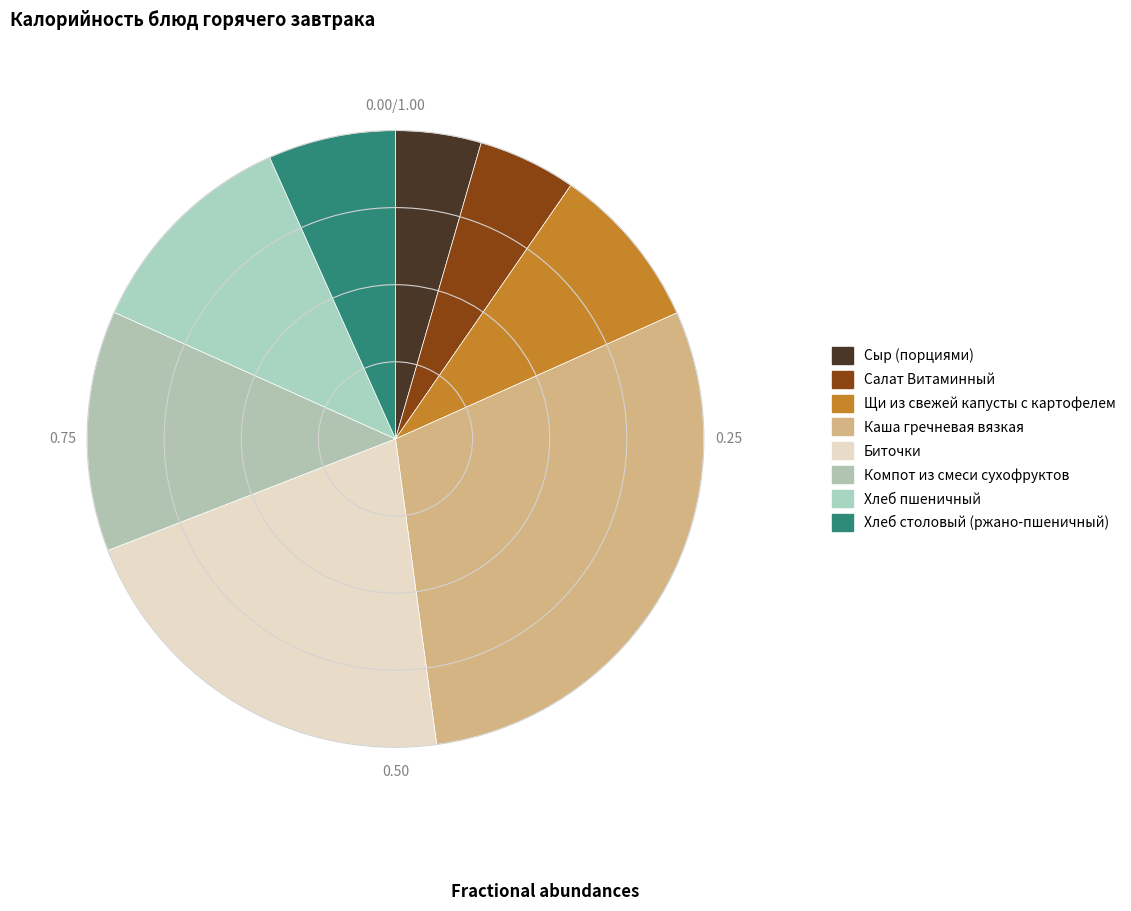

What percentage is the Салат Витаминный slice, to the nearest percent?

5%